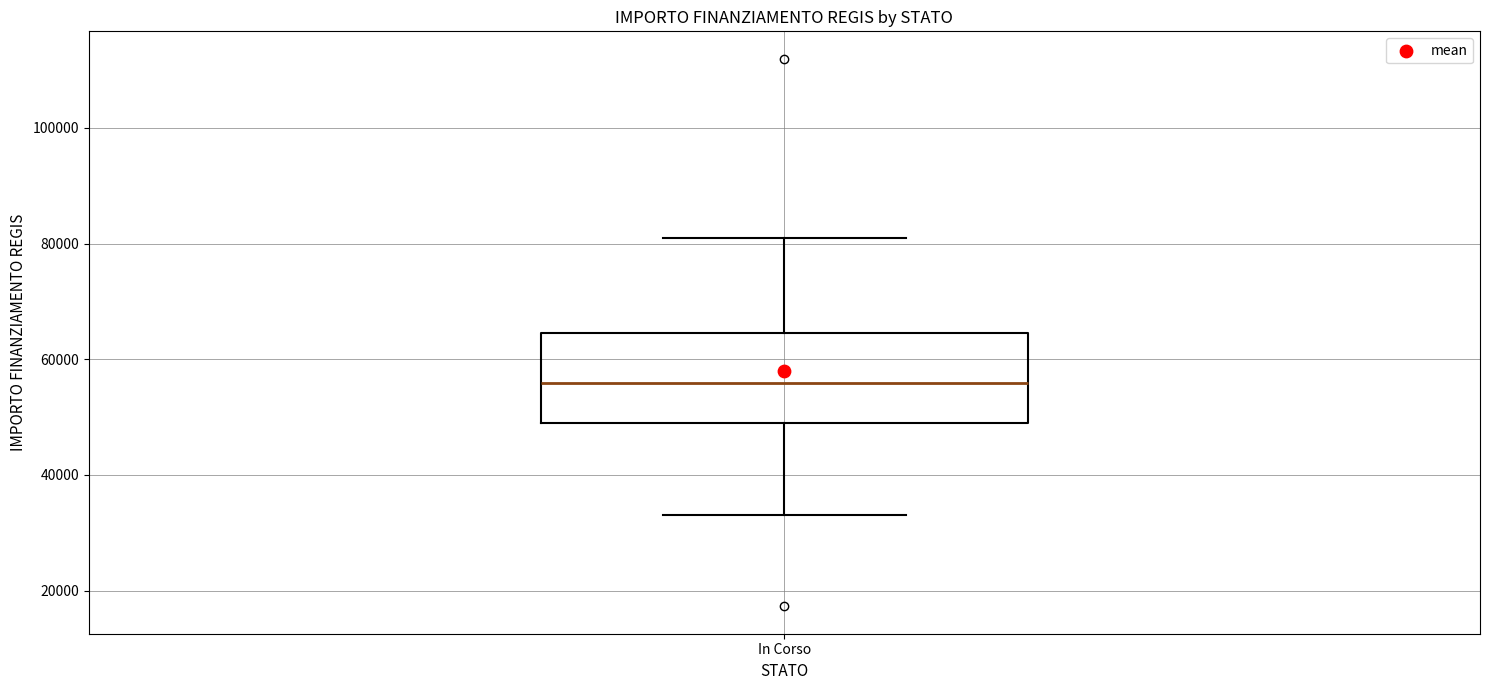

Read this box plot against the y-axis: the position of the median line, the range covered by the box, and the ends of both whiskers. The values are not printed on the chart, so give them approximately, as read against the axis.

median 56000, box 50000 to 64000, whiskers 32000 to 80000